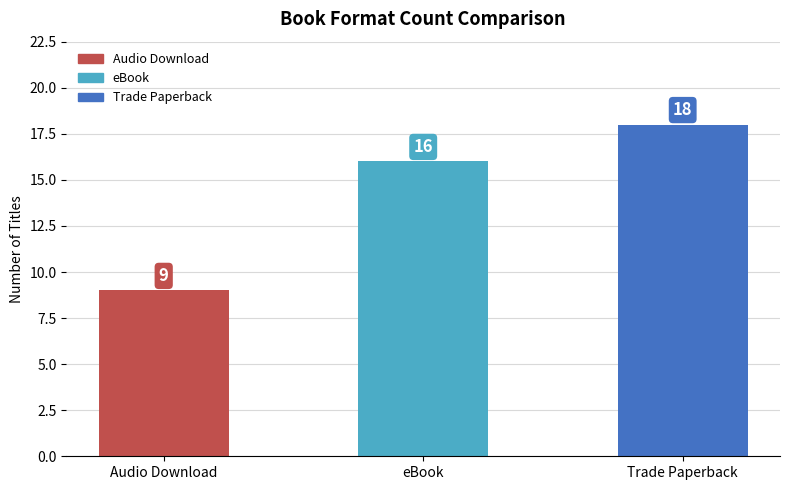

Reading left to right, transcribe all the data shown in this chart.

Audio Download=9	eBook=16	Trade Paperback=18